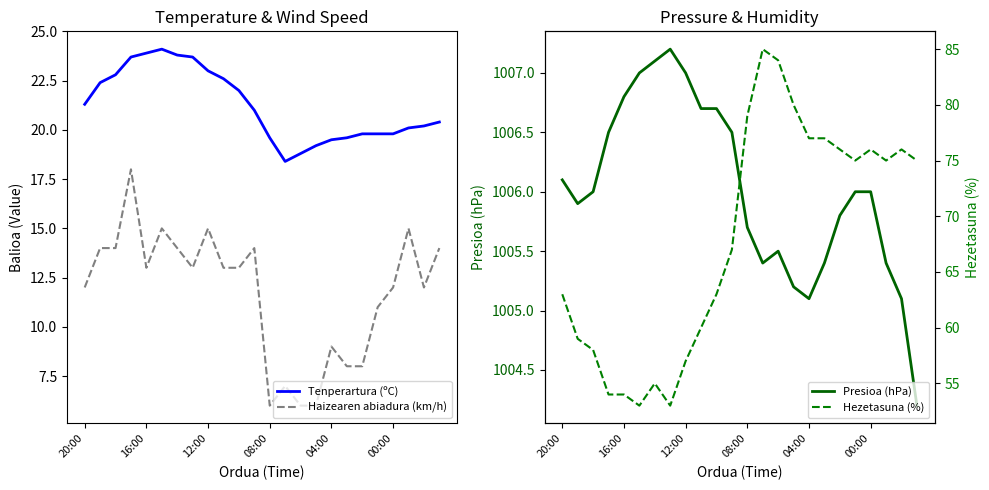

Is the value of Tenperartura (ºC) at 20:00 greater than the value of Haizearen abiadura (km/h) at 20:00?

Yes